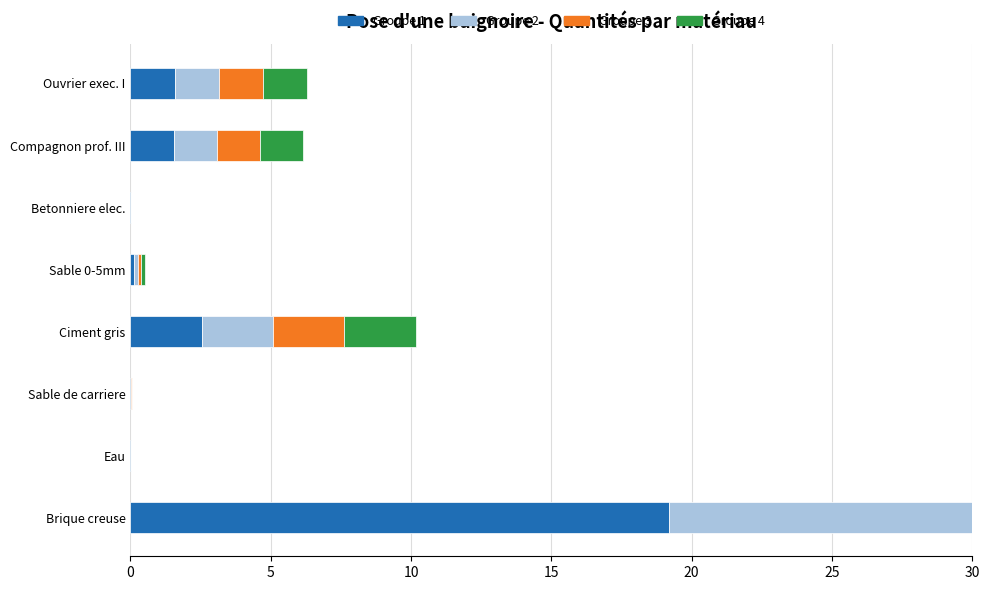

What is the difference between the Groupe 3 values at 7 and 5?

1.6